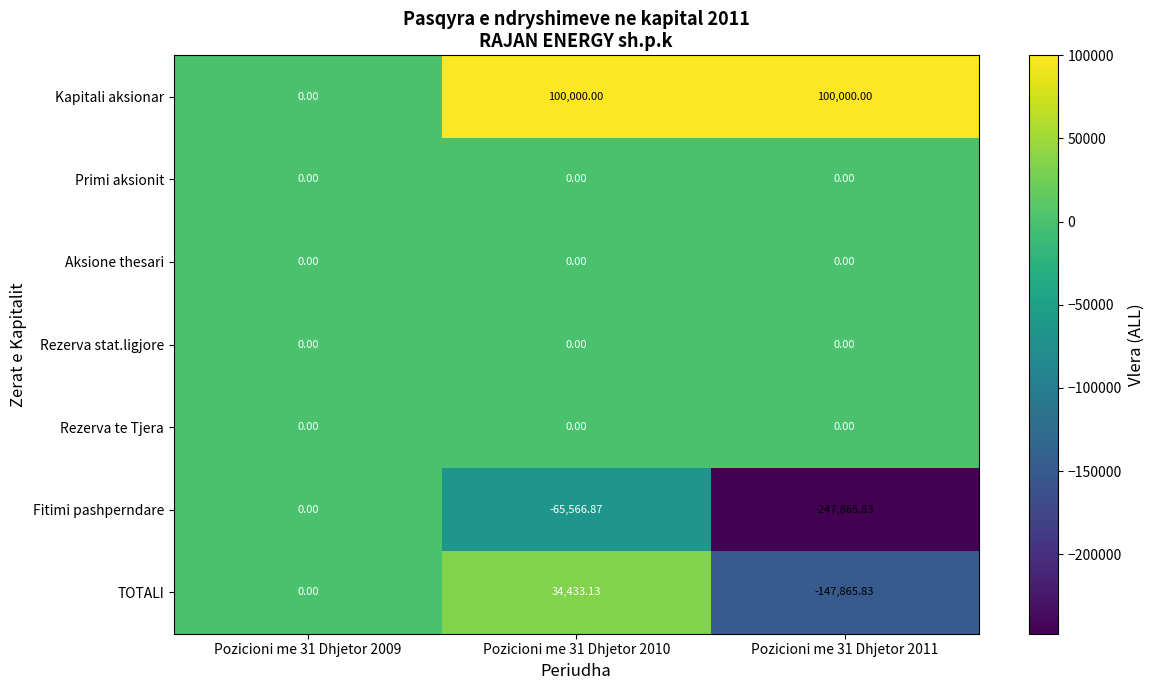

How many distinct data groups are displayed?

7